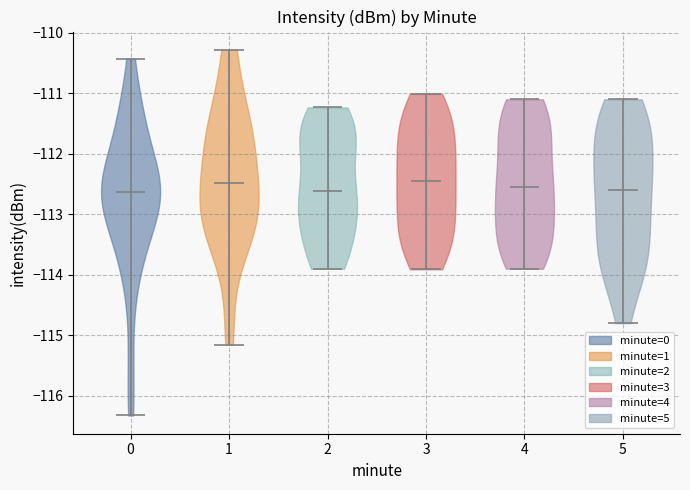

Reading left to right, read every violin against the y-axis: where its median line is, and the lowest and highest points it reaches. The values are not printed on the chart, so give them approximately, as read against the axis.

0: median line -112.6, lowest point -116.3, highest point -110.4
1: median line -112.5, lowest point -115.2, highest point -110.3
2: median line -112.6, lowest point -113.9, highest point -111.2
3: median line -112.5, lowest point -113.9, highest point -111.0
4: median line -112.5, lowest point -113.9, highest point -111.1
5: median line -112.6, lowest point -114.8, highest point -111.1